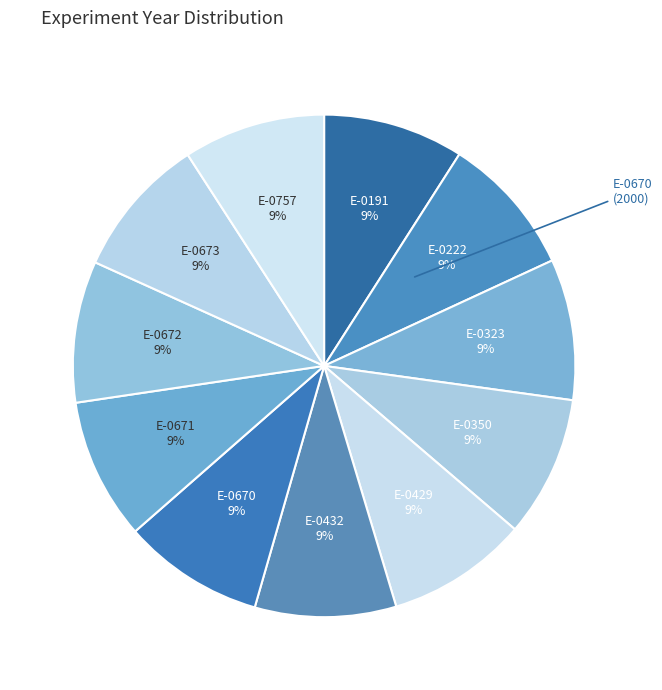

Is there any slice that represents more than half of the pie?

No